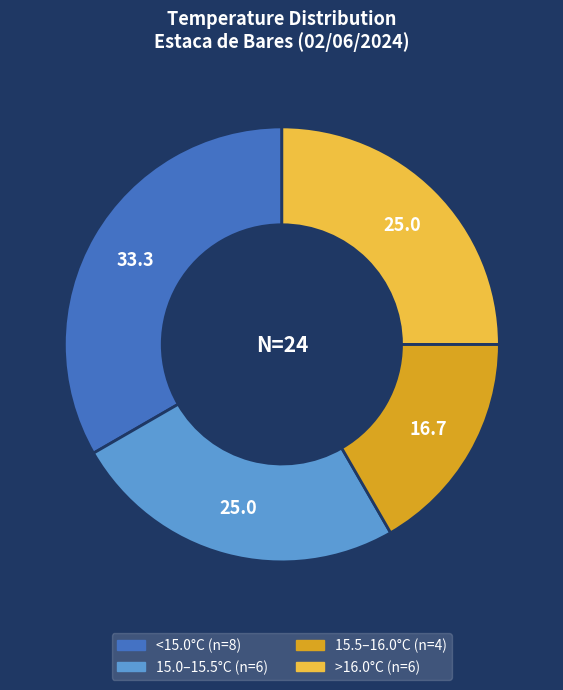

Is there any slice that represents more than half of the pie?

No